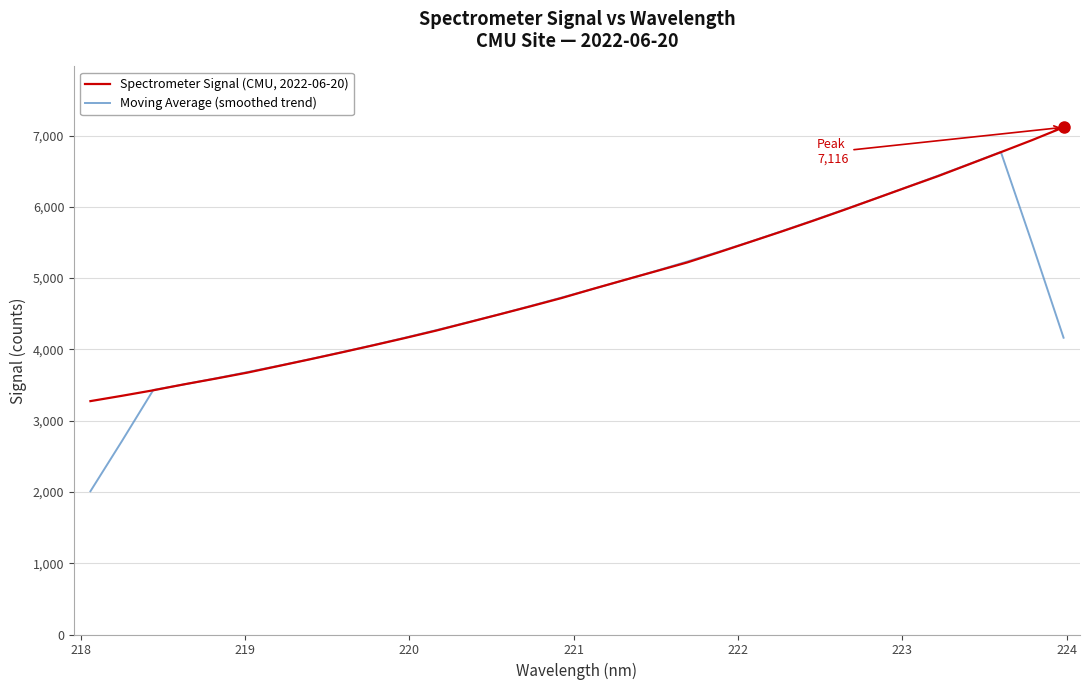

What is the maximum value shown in the chart?

7115.7